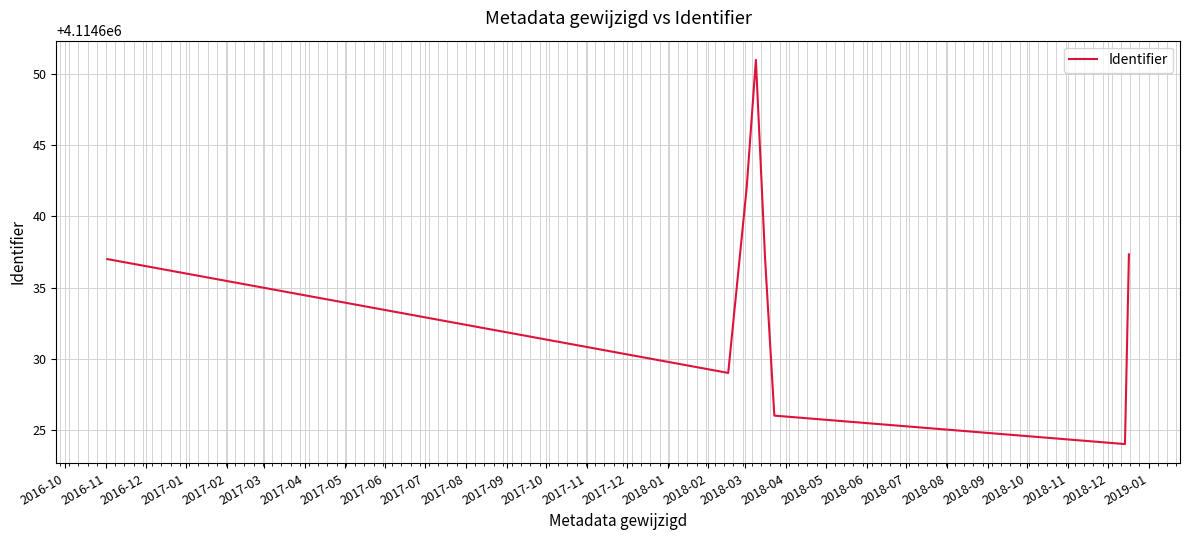

What is the greatest value displayed?

4114651.0